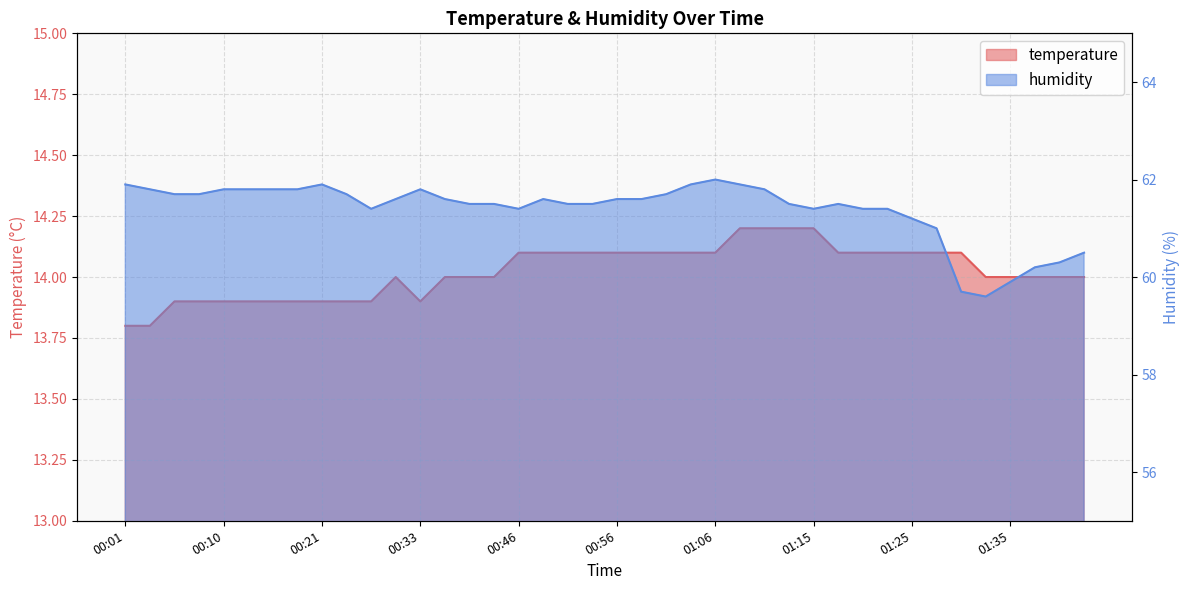

Which has a higher value, 00:54 or 01:28?

00:54